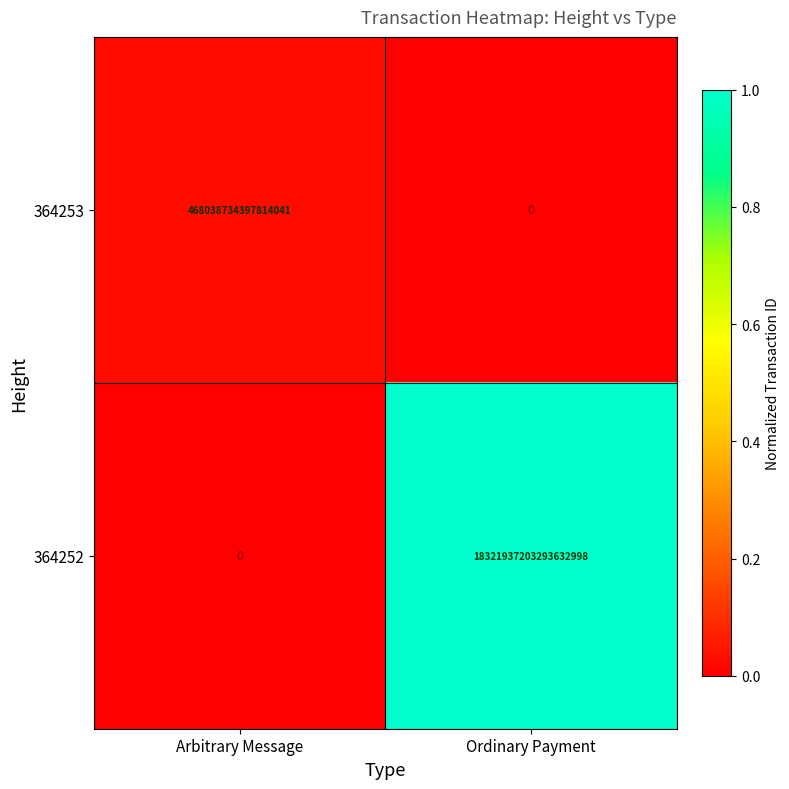

Which series has the widest spread of values?

364252